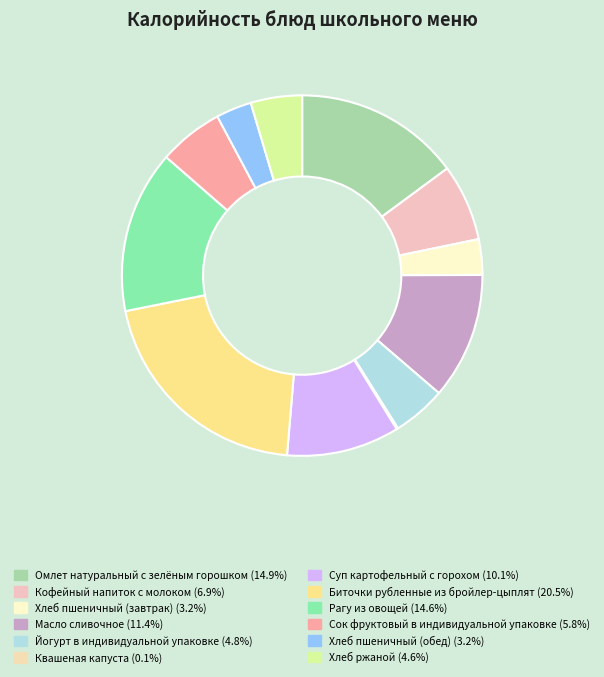

The Сок фруктовый в индивидуальной упаковке slice represents 16% of the pie. True or false?

False